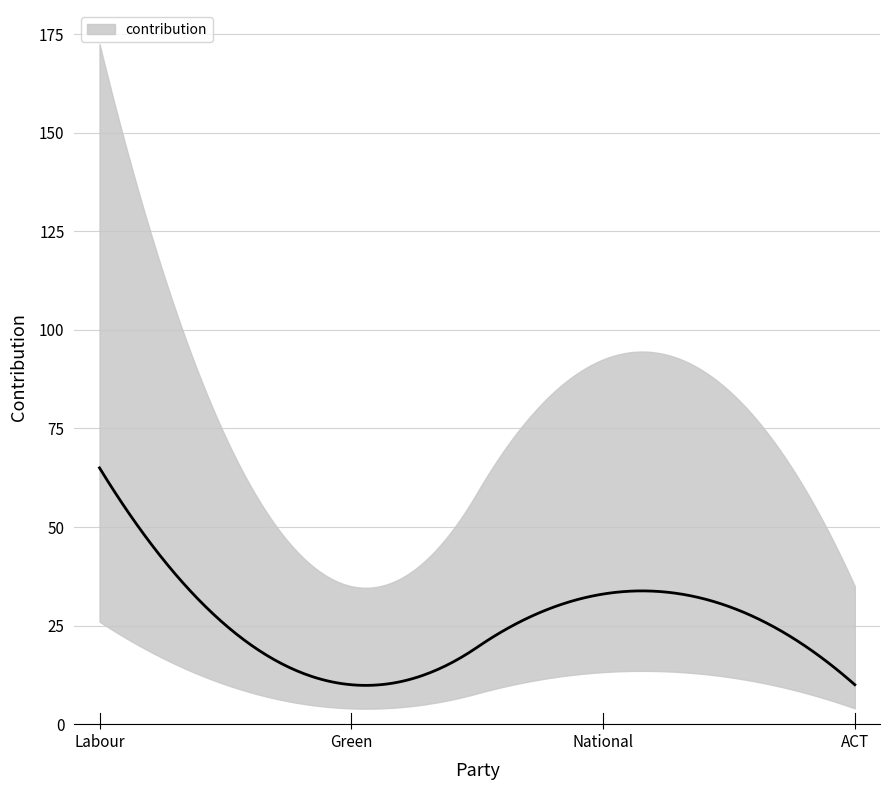

Reading right to left, extract all data points from this chart.

10	33	10	65